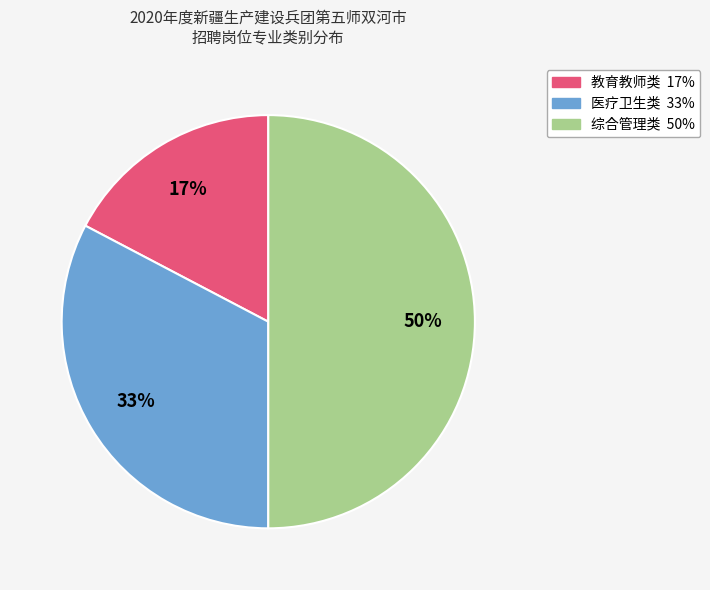

Is the sum of 综合管理类 and 教育教师类 greater than half?

Yes